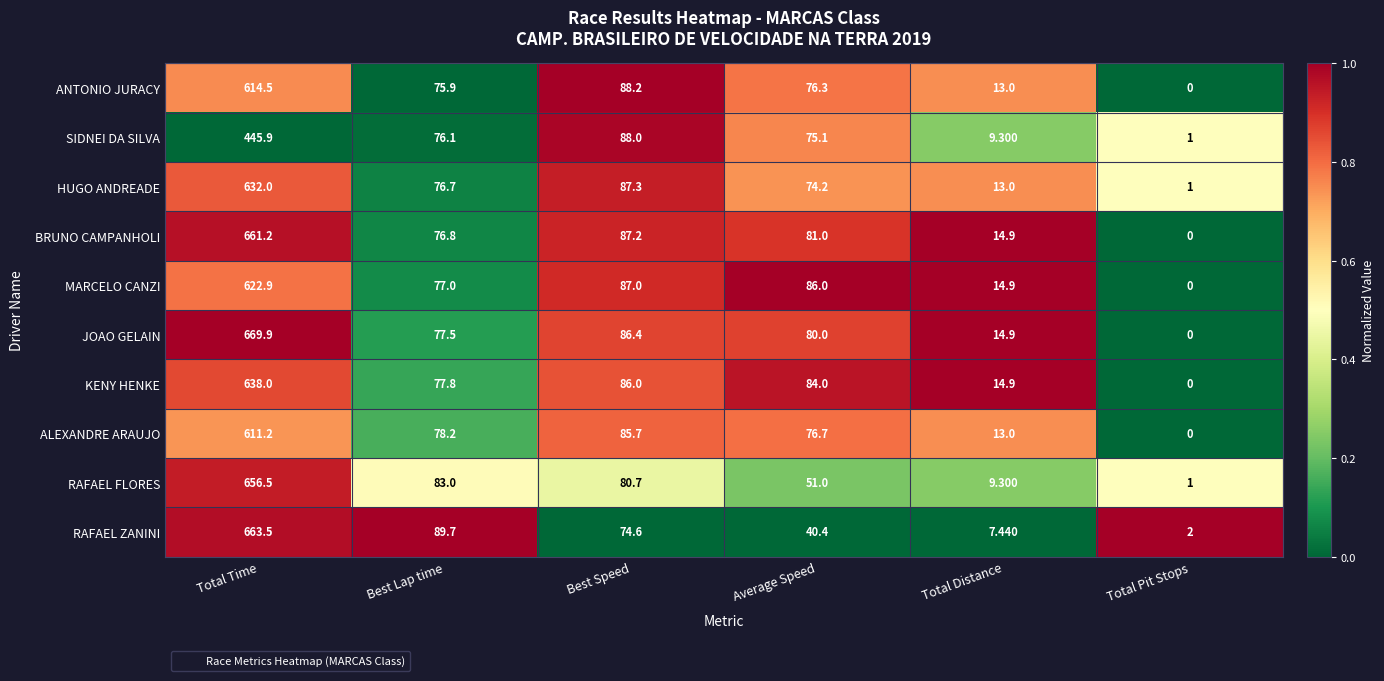

Which label corresponds to the largest value in the chart?

Total Time